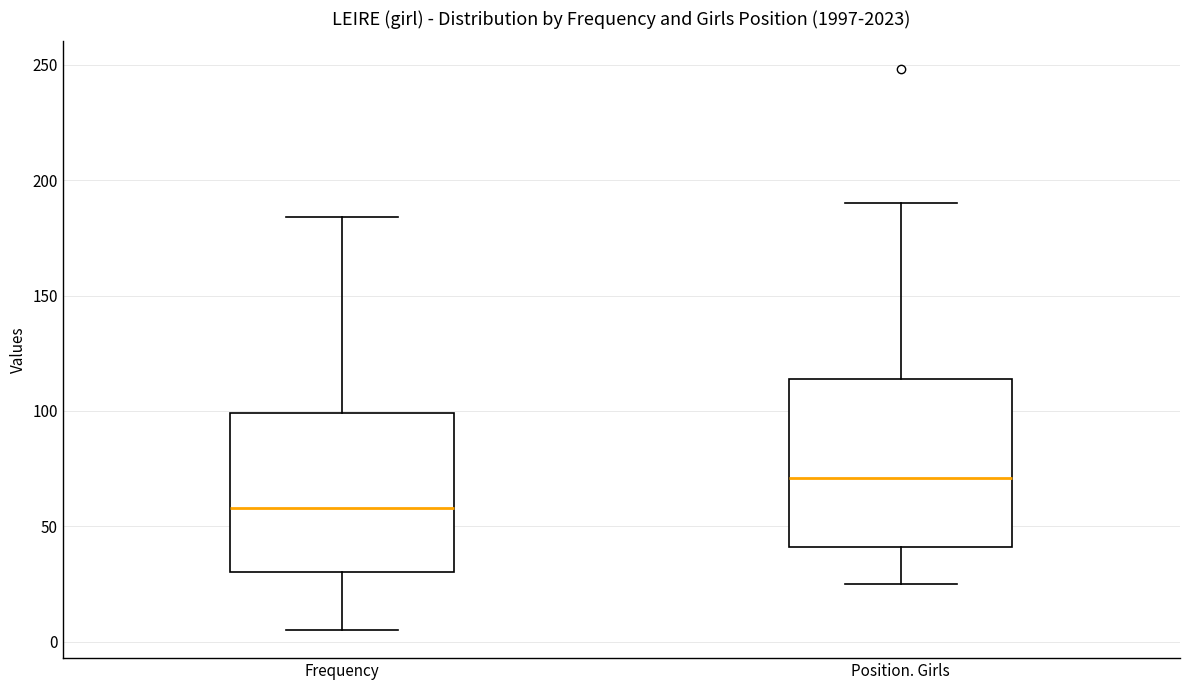

Reading left to right, read every box against the y-axis: the position of its median line, the range the box covers, and the ends of its whiskers. The values are not printed on the chart, so give them approximately, as read against the axis.

Frequency: median 60, box 30 to 100, whiskers 5 to 185
Position. Girls: median 70, box 40 to 115, whiskers 25 to 190